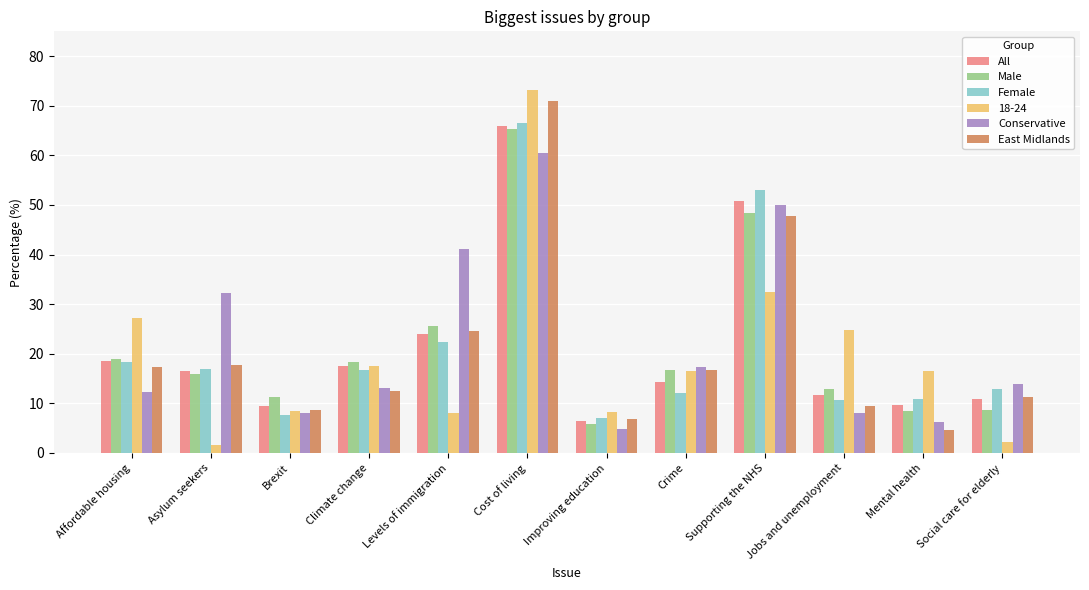

What is the spread (max minus min) of values at Jobs and unemployment?

16.8